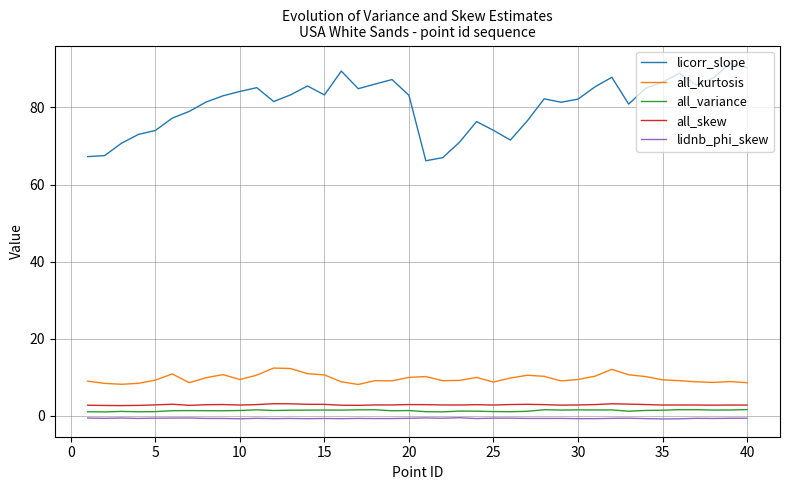

In licorr_slope, how many points are lower than both neighbors (excluding endpoints)?

8